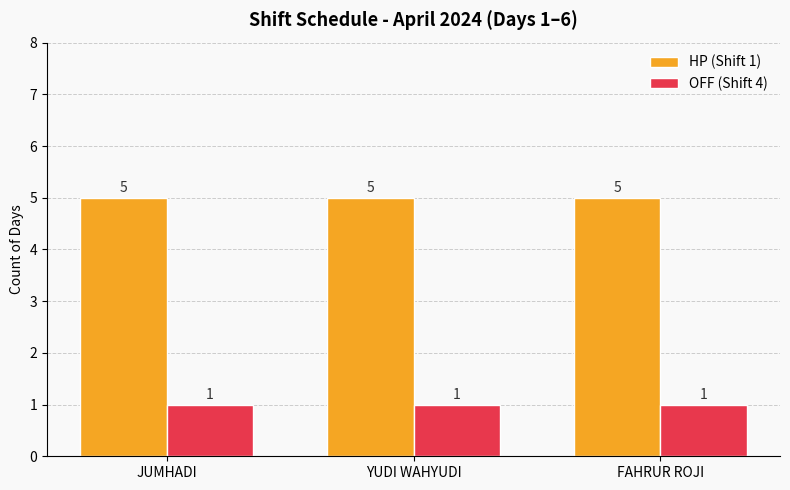

Is the value of HP (Shift 1) at YUDI WAHYUDI greater than the value of OFF (Shift 4) at YUDI WAHYUDI?

Yes